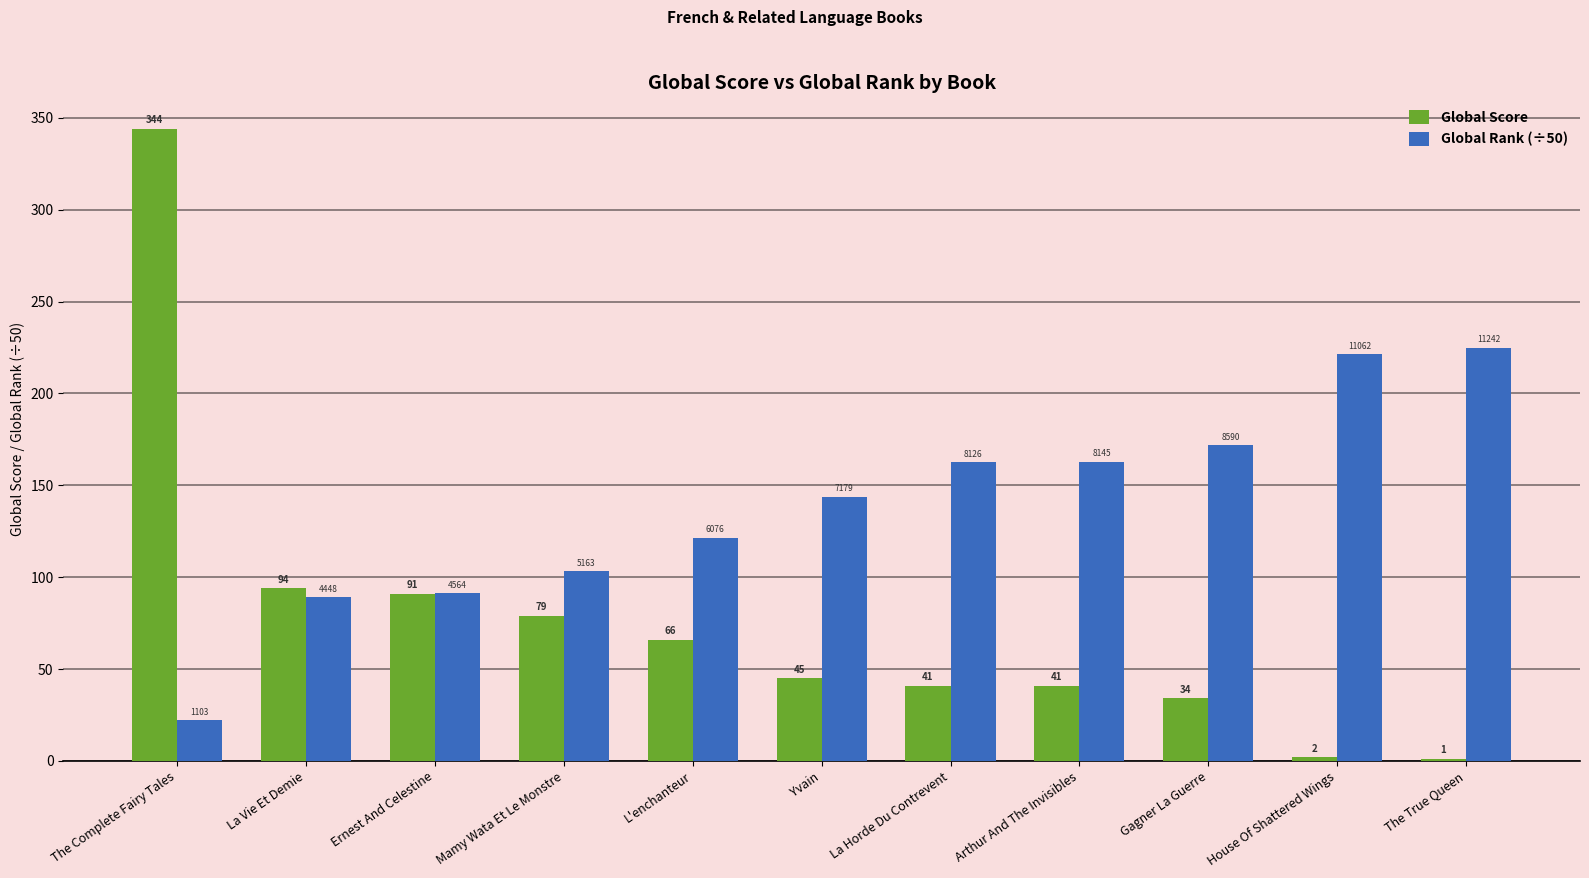

Which series has the largest range (max minus min)?

Global Score